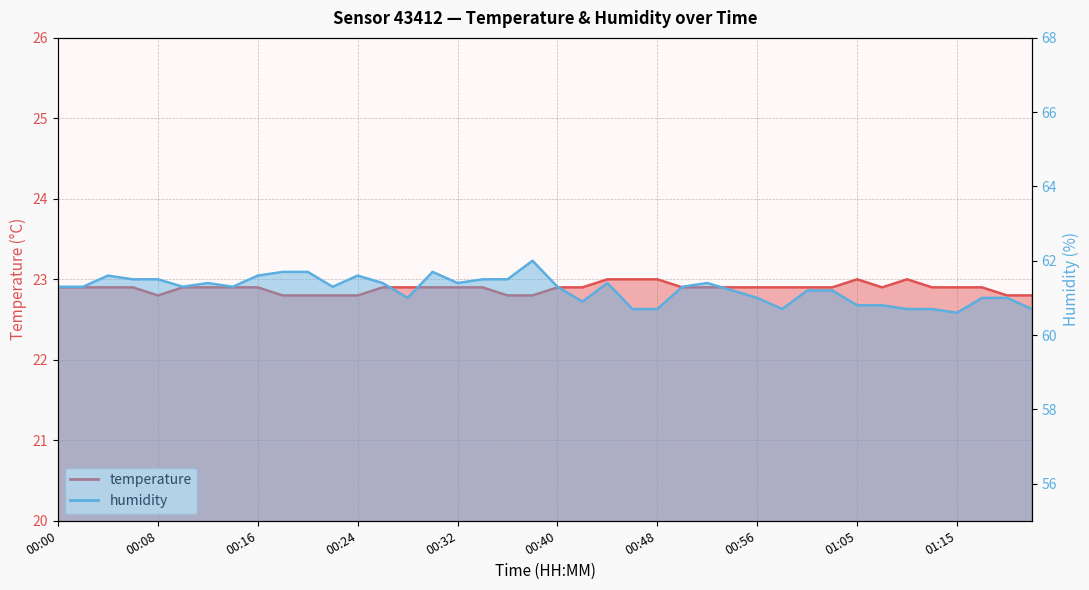

List the series in order of their peak value, lowest first.

temperature, humidity